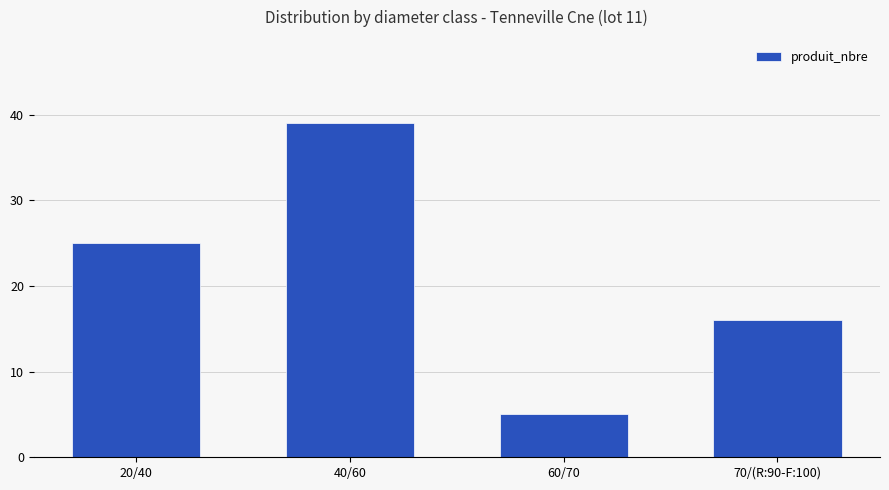

Reading left to right, what are all the values shown in this chart?

25	39	5	16